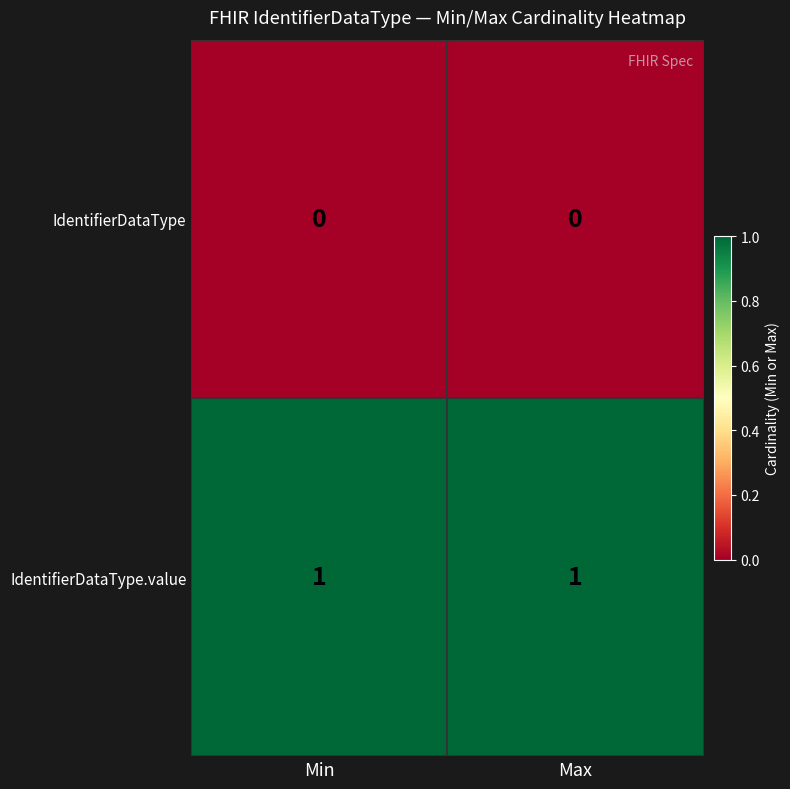

True or false: IdentifierDataType.value has a value of 1 at Min.

True